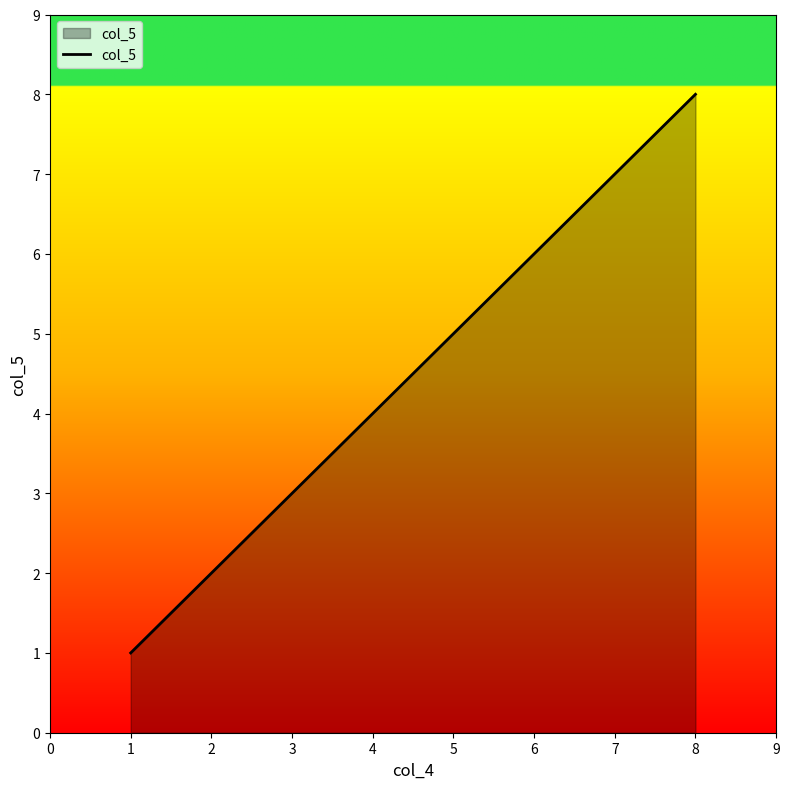

Count the number of data series in this chart.

1